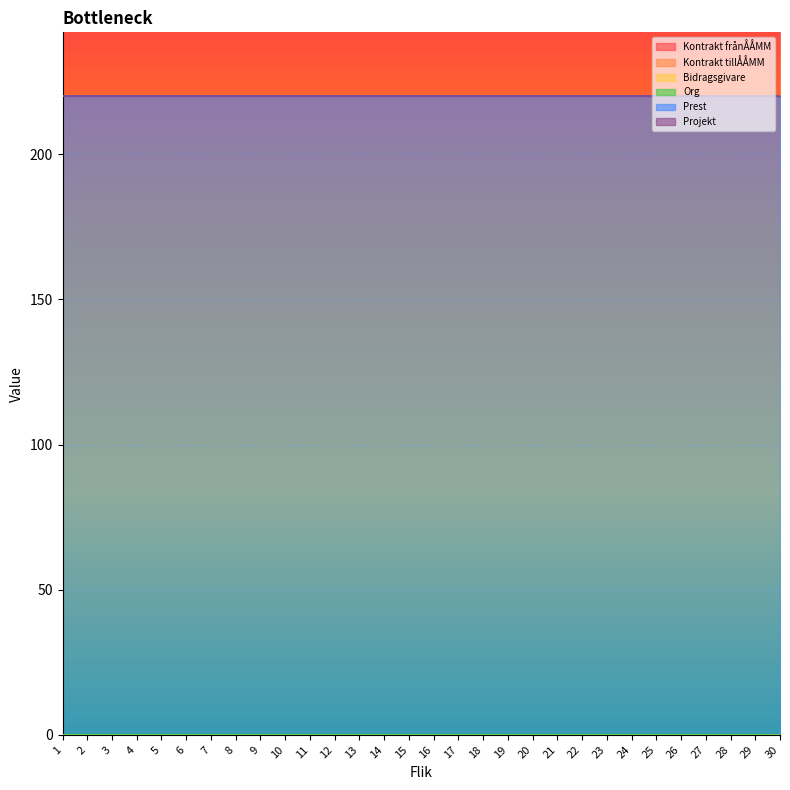

Between 8 and 14, which series saw the biggest shift?

Kontrakt frånÅÅMM